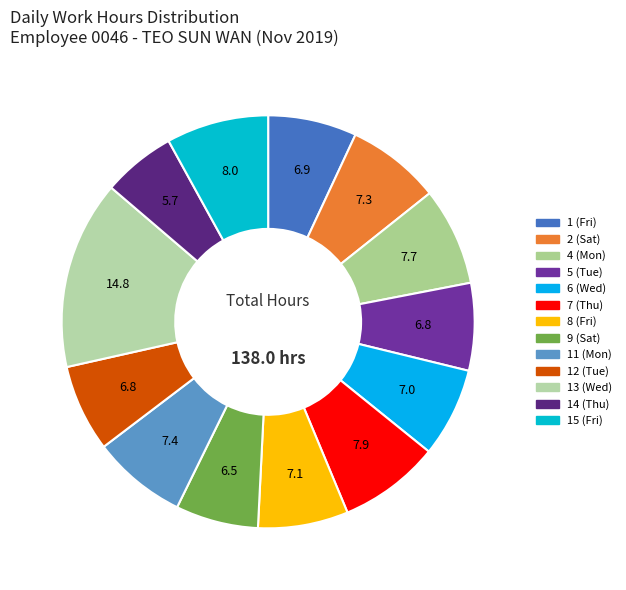

What is the smallest slice in the pie chart?

14 (Thu)